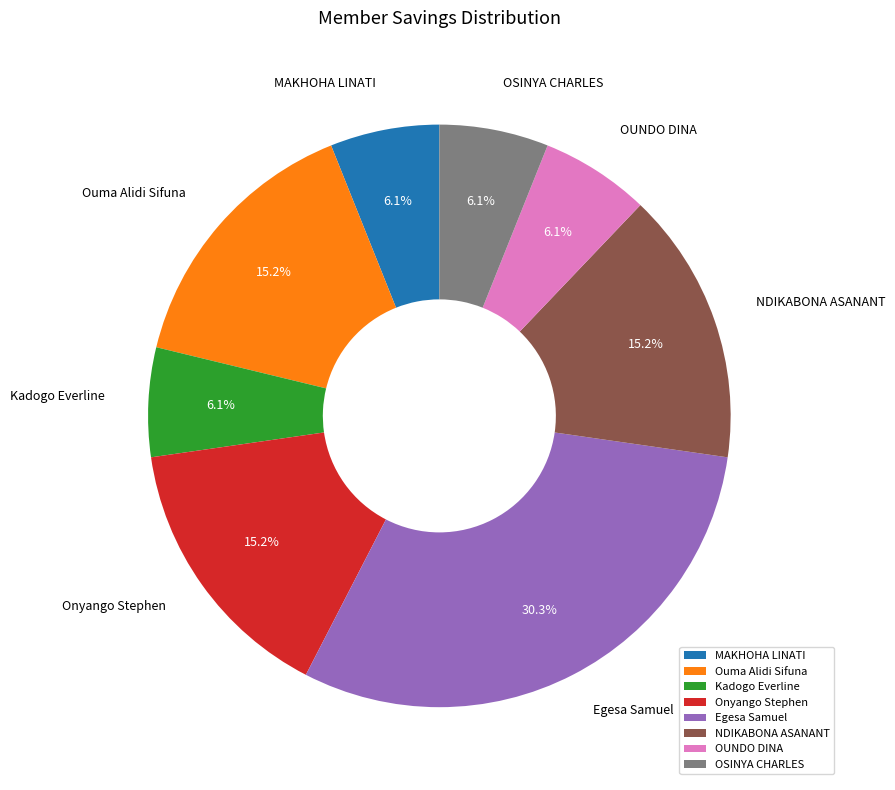

Is it true that Onyango Stephen is 15% of the pie?

True